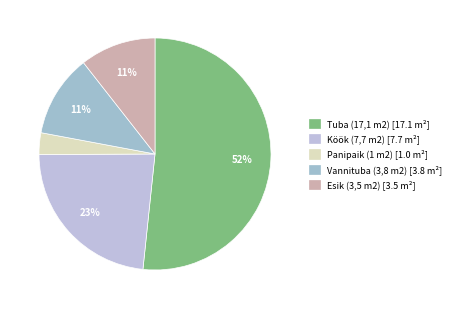

What percentage do Panipaik (1 m2) and Köök (7,7 m2) together represent?

26.3%